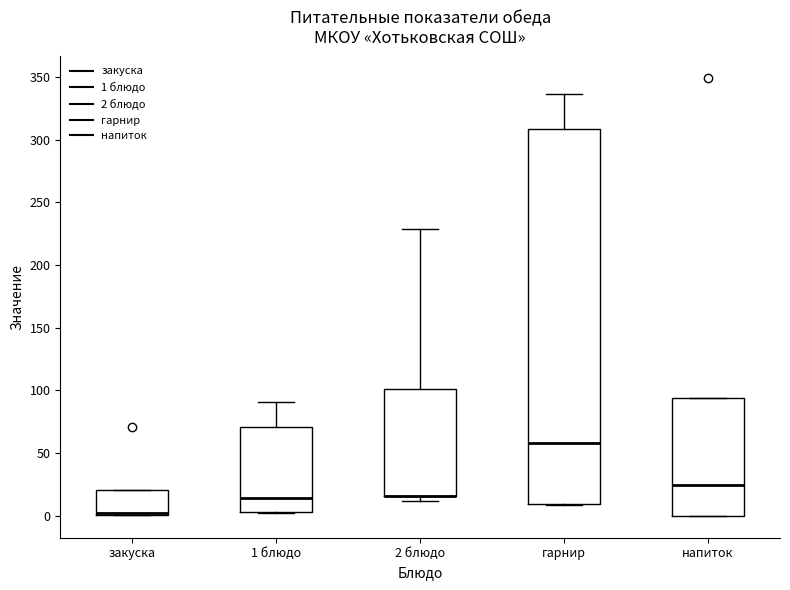

Reading left to right, read every box against the y-axis: the position of its median line, the range the box covers, and the ends of its whiskers. The values are not printed on the chart, so give them approximately, as read against the axis.

закуска: median 0 (drawn on the box's lower edge), box 0 to 20, whiskers 0 to 20
1 блюдо: median 15, box 5 to 70, whiskers 0 to 90
2 блюдо: median 15 (drawn on the box's lower edge), box 15 to 100, whiskers 10 to 230
гарнир: median 60, box 10 to 310, whiskers 10 to 335
напиток: median 25, box 0 to 95, whiskers 0 to 95